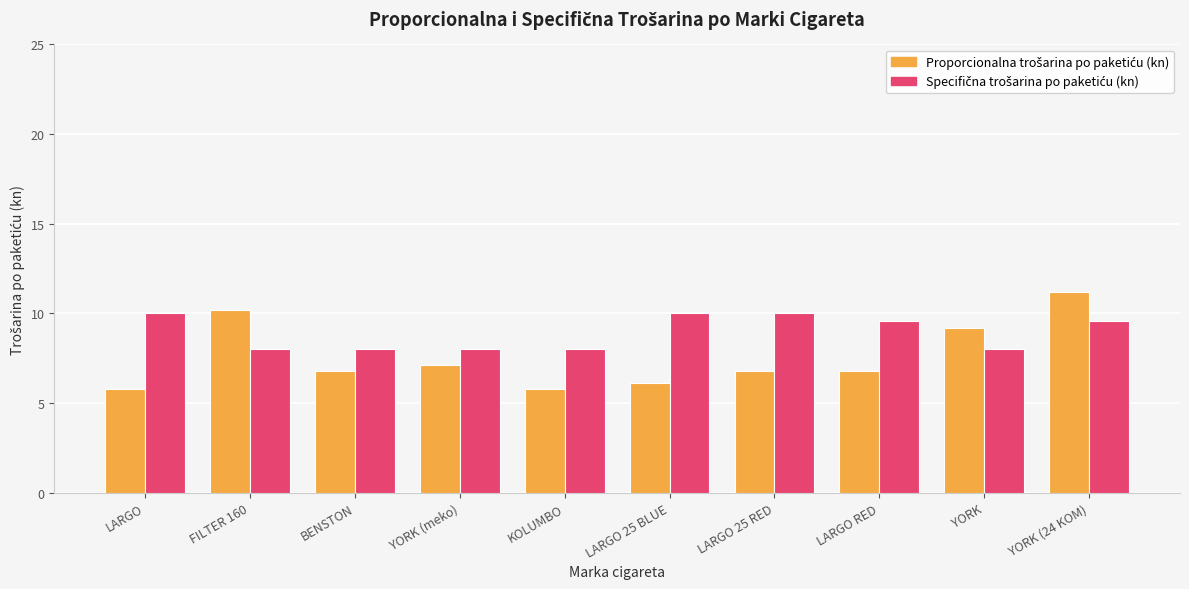

What is the spread (max minus min) of values at LARGO?

4.2